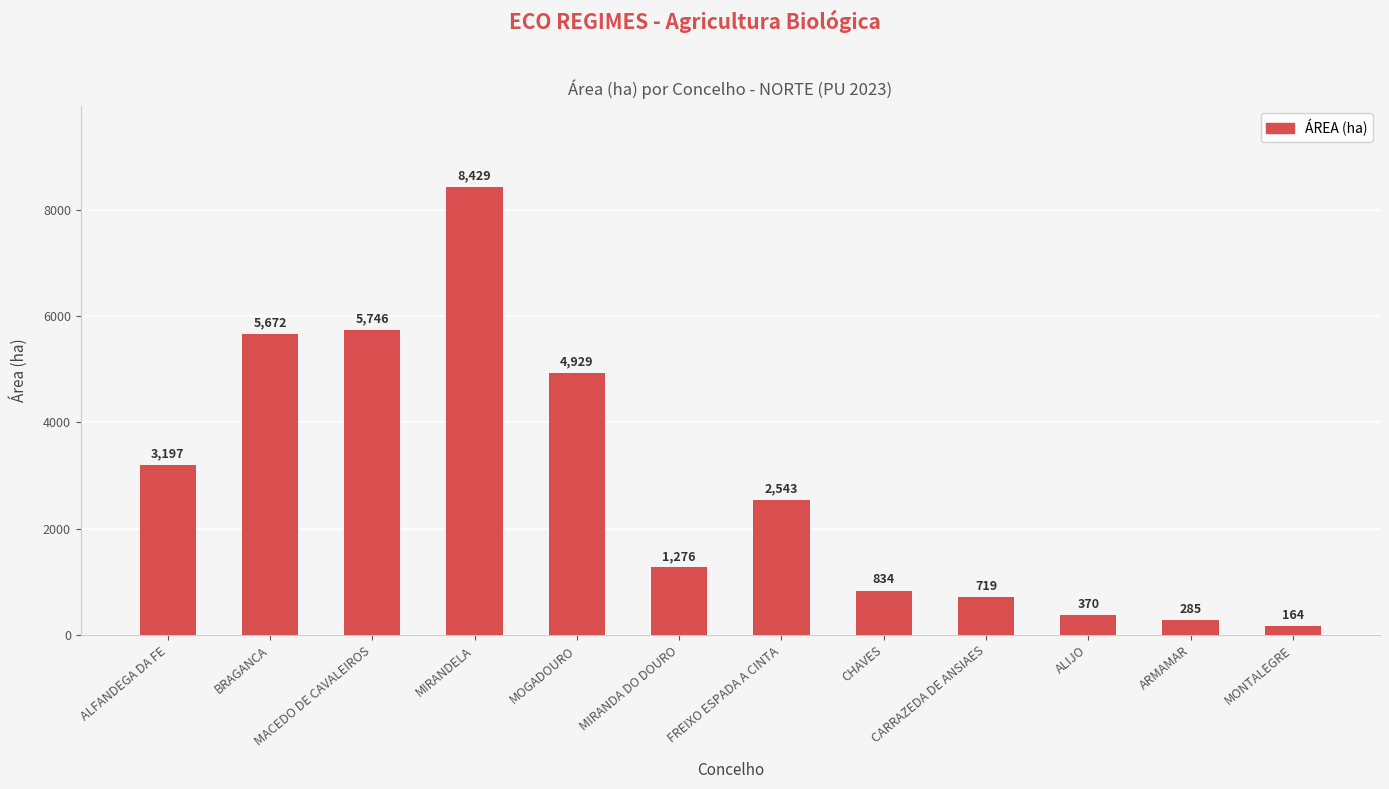

What is the maximum value shown in the chart?

8428.8